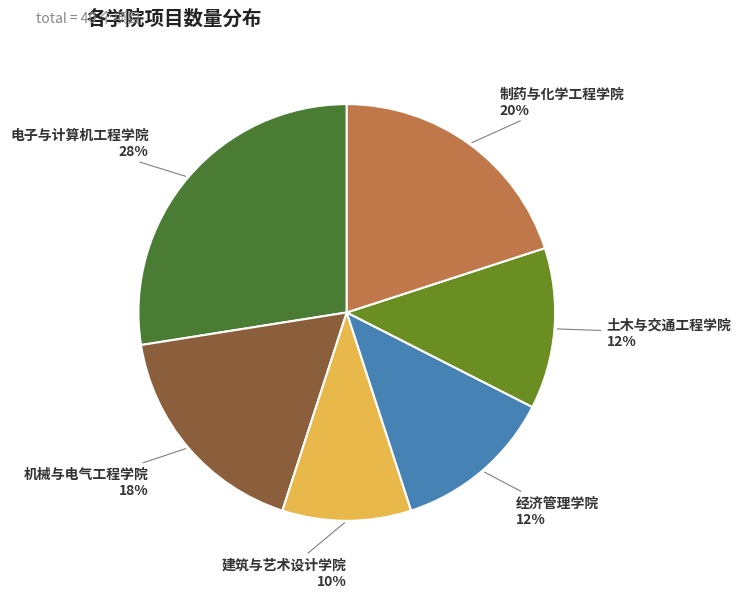

Is the sum of 制药与化学工程学院 and 建筑与艺术设计学院 greater than half?

No